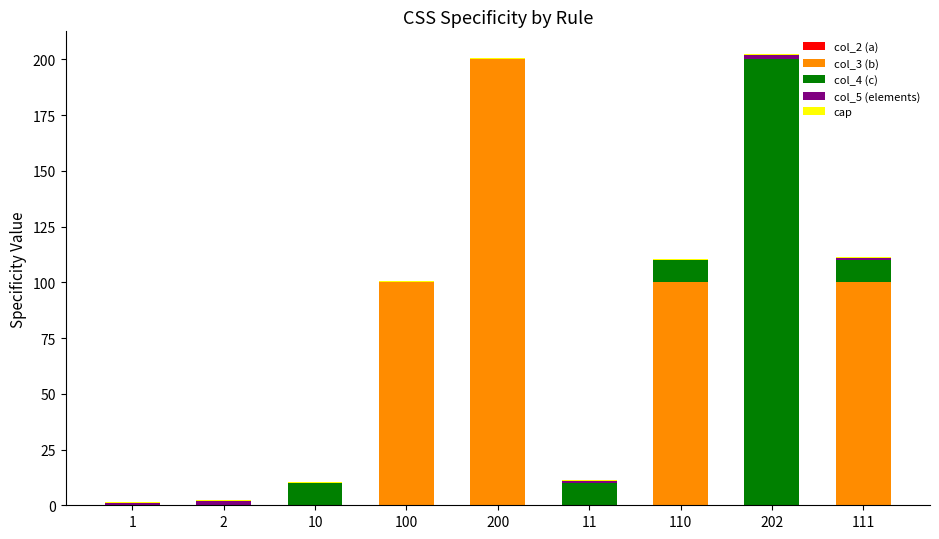

What is the sum of all col_3 (b) values?

500.0